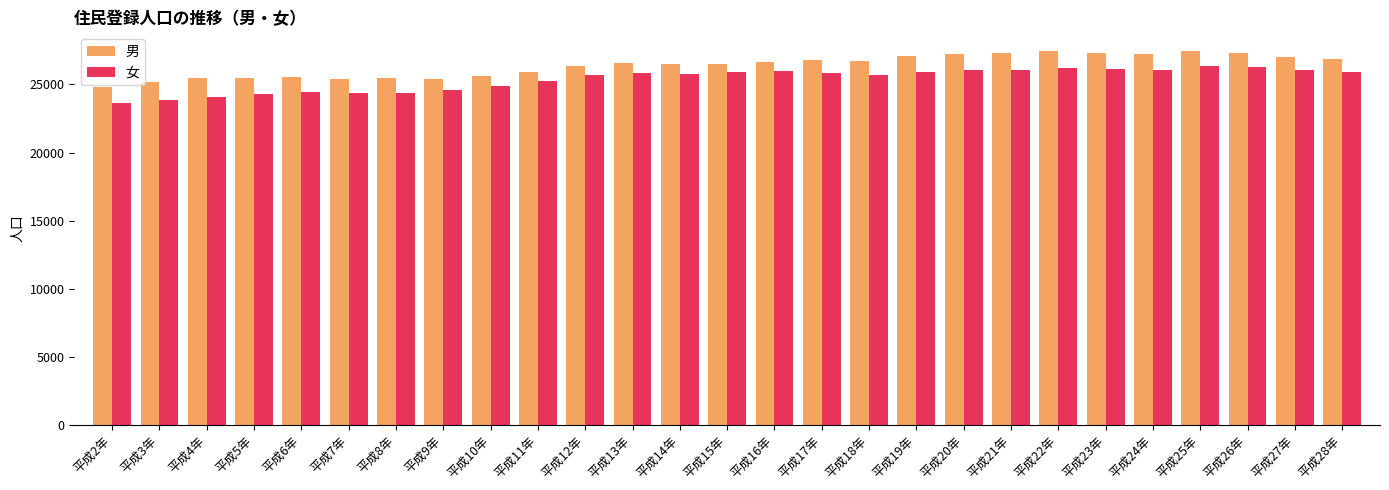

What position from the right is 平成25年?

4